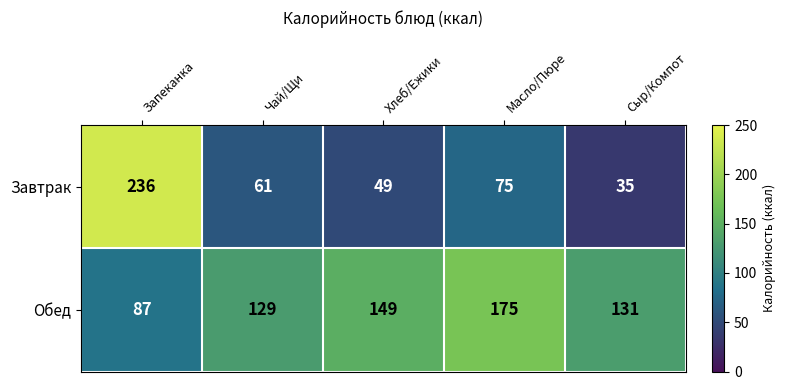

List the series in order of their peak value, lowest first.

Обед, Завтрак